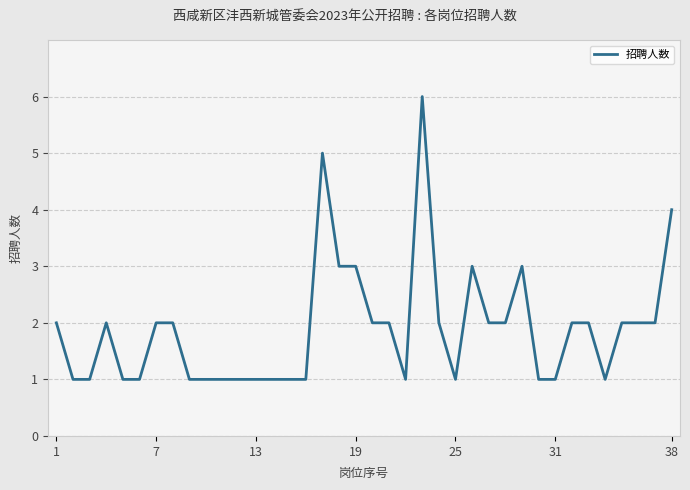

What is the sum of all values?

72